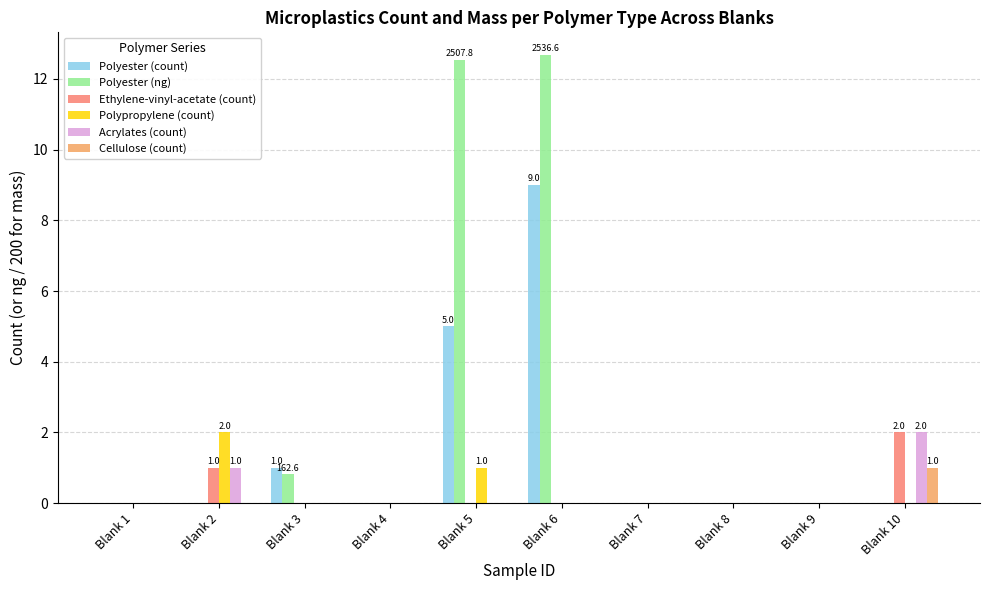

Between Blank 2 and Blank 5, which series saw the biggest shift?

Polyester (ng)